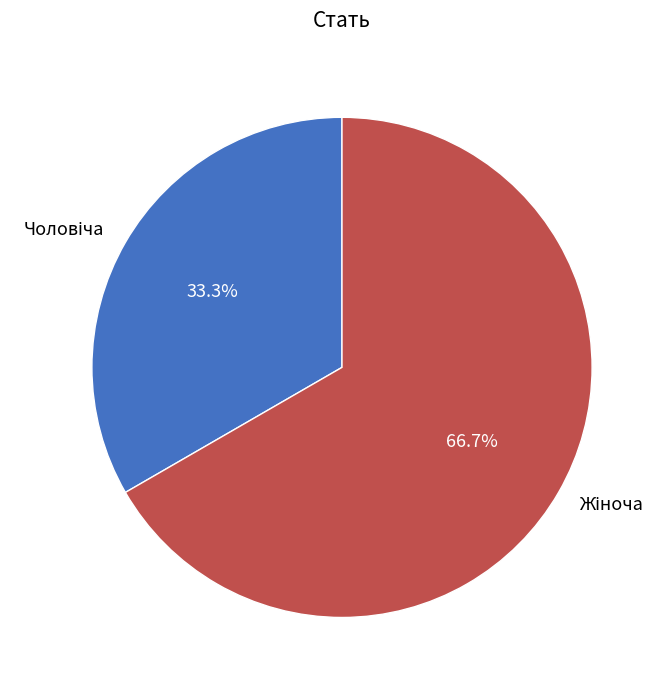

Is there any slice that represents more than half of the pie?

Yes